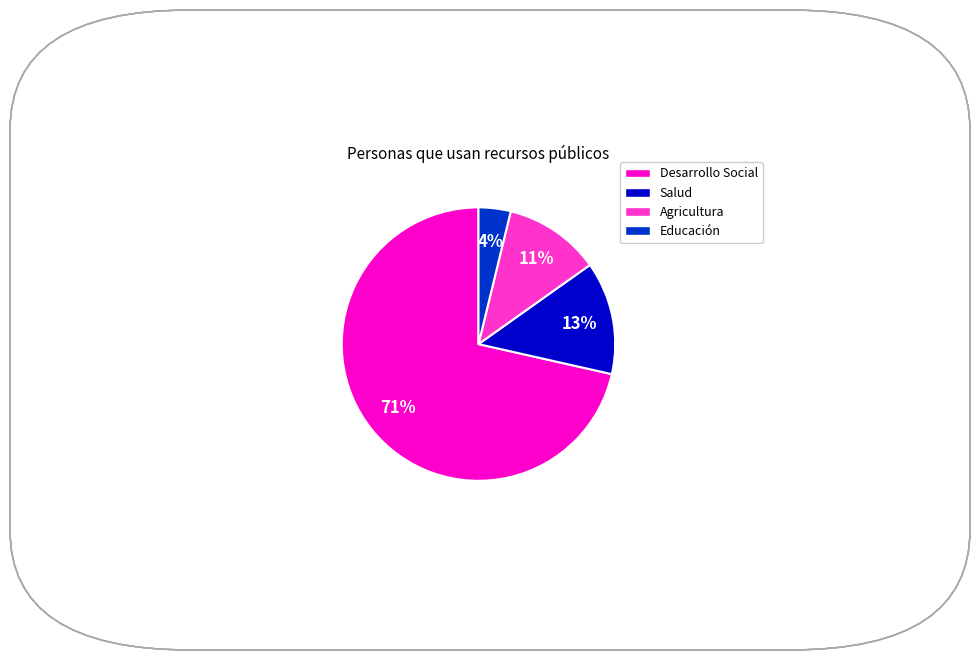

Rank the categories by value from highest to lowest.

Desarrollo Social, Salud, Agricultura, Educación